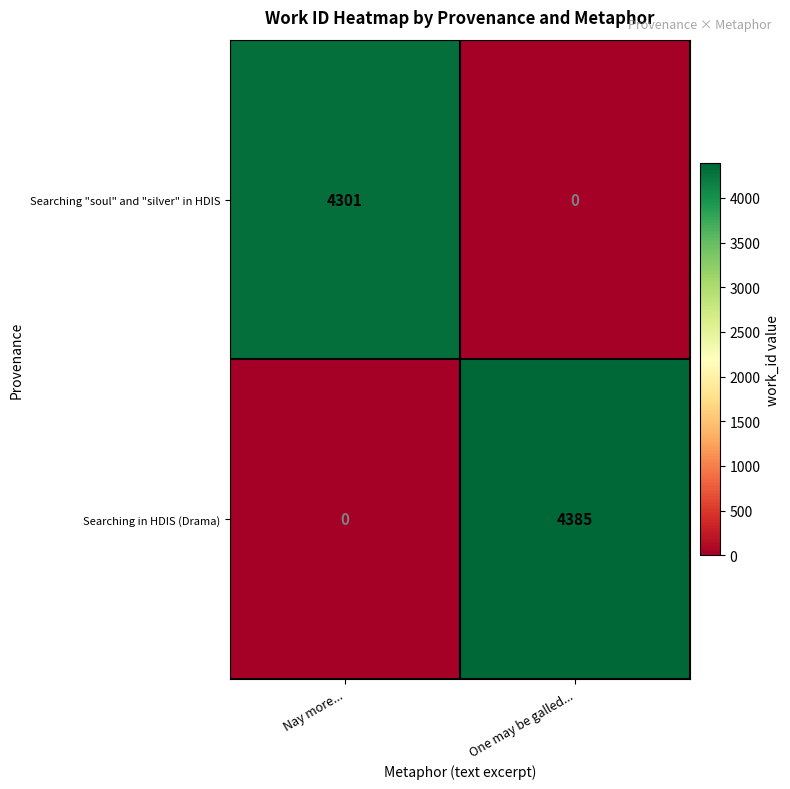

Rank the series by their average value, from highest to lowest.

Searching in HDIS (Drama), Searching "soul" and "silver" in HDIS